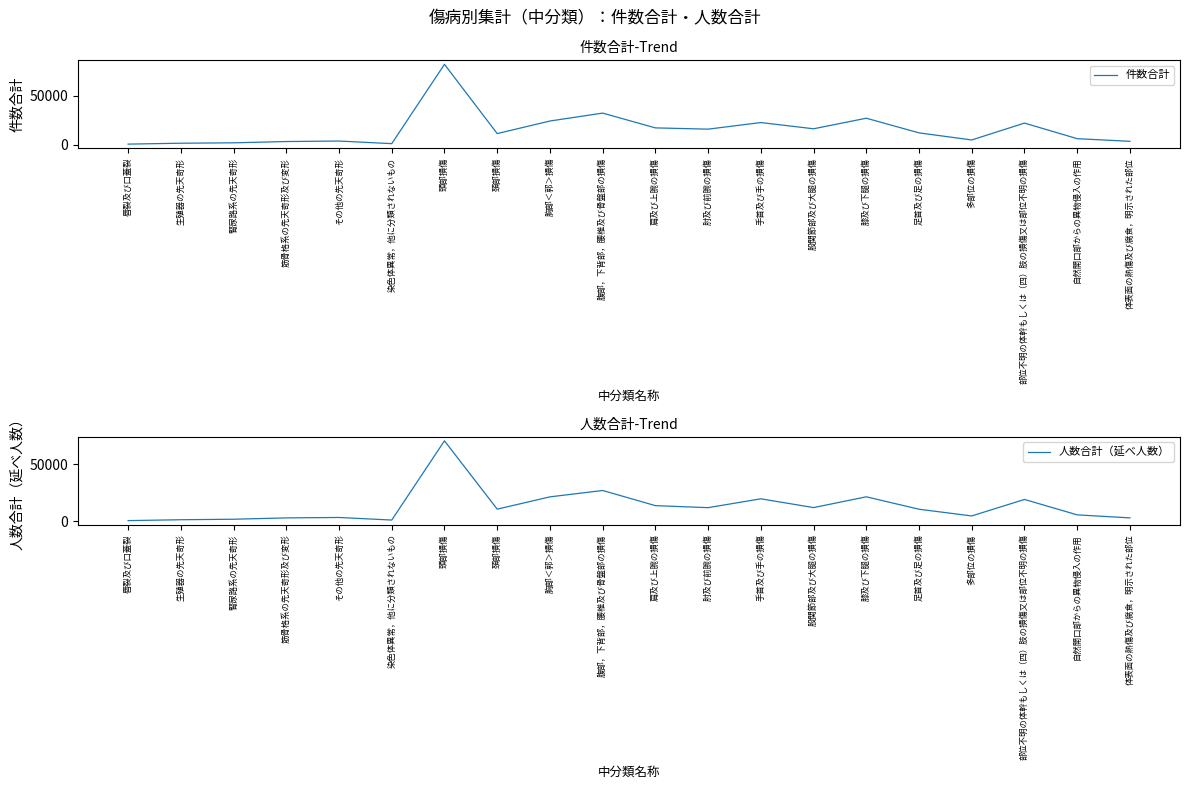

Is it true that 人数合計（延べ人数） equals 2011 at 筋骨格系の先天奇形及び変形?

False